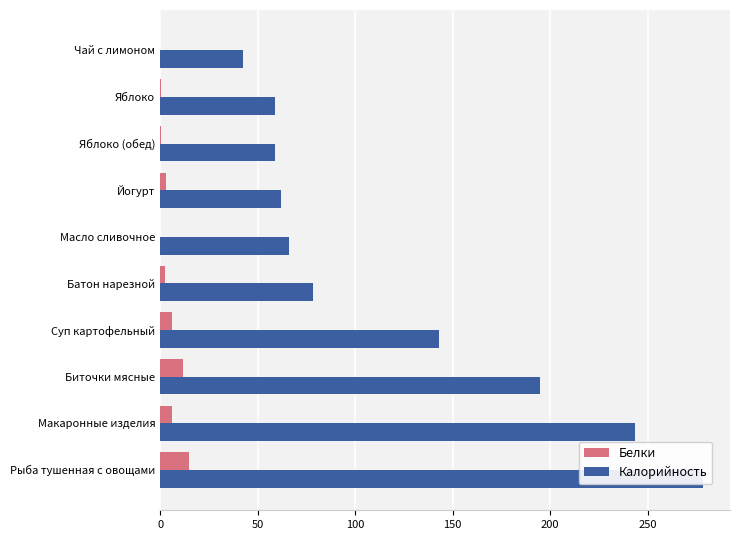

What is the value of the Белки bar at the 7th from the left?

3.2